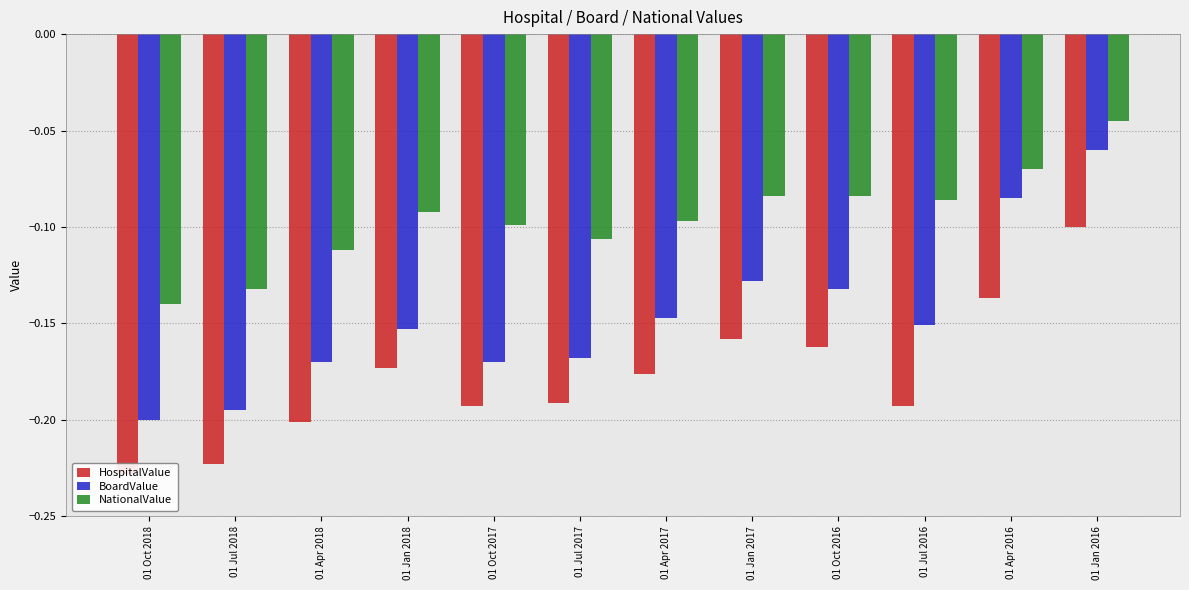

List the labels in order of HospitalValue value, smallest first.

01 Oct 2018, 01 Jul 2018, 01 Apr 2018, 01 Oct 2017, 01 Jul 2016, 01 Jul 2017, 01 Apr 2017, 01 Jan 2018, 01 Oct 2016, 01 Jan 2017, 01 Apr 2016, 01 Jan 2016